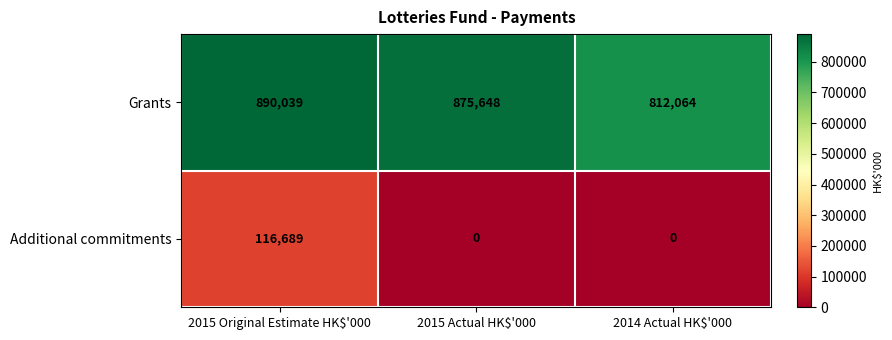

At which label does Additional commitments reach its peak?

2015 Original Estimate HK$'000